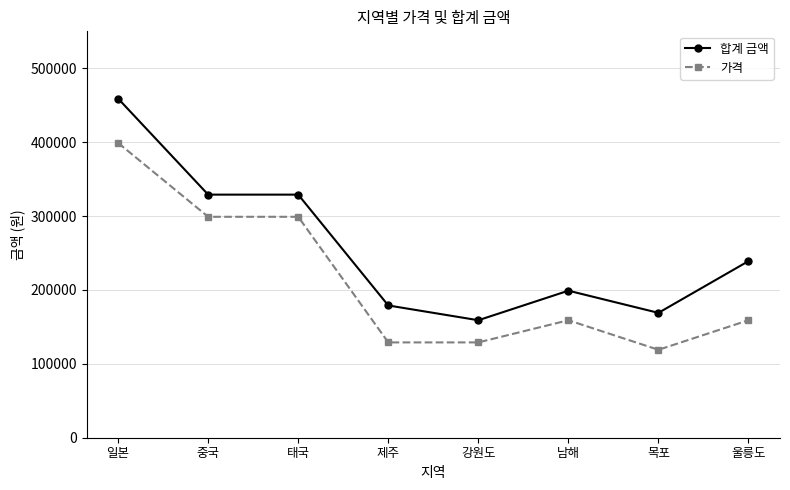

Is this an area chart (filled region under the line)?

No